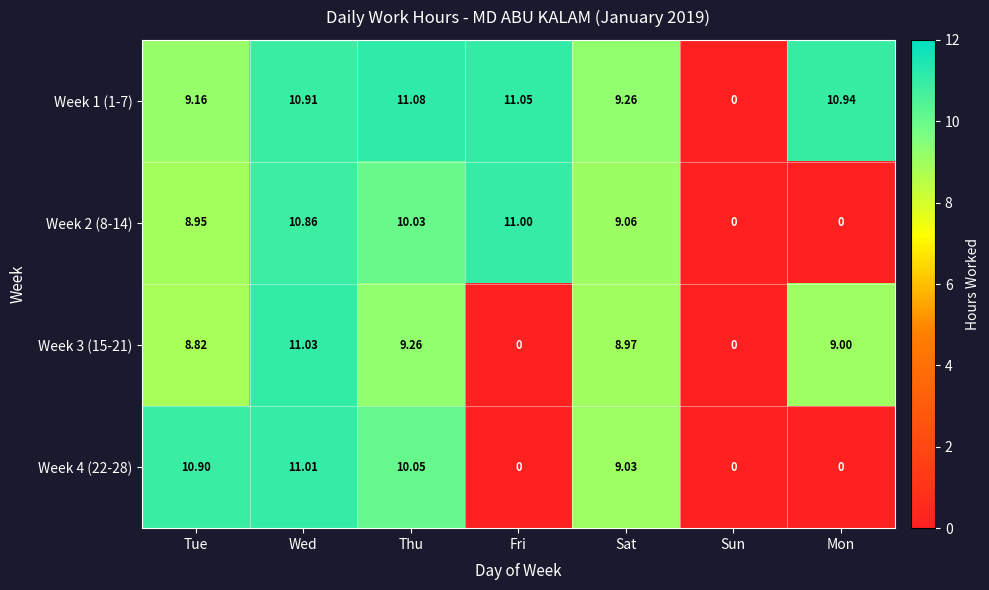

How many values in the Week 3 (15-21) series are below 8?

2